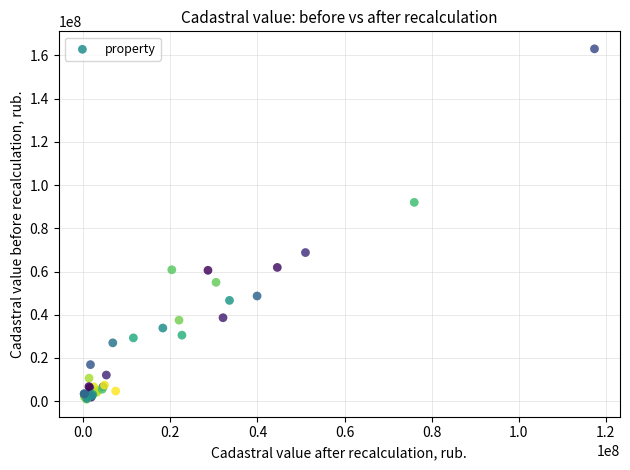

What Y value in the scatter plot is closest to 81969922?

91997042.5